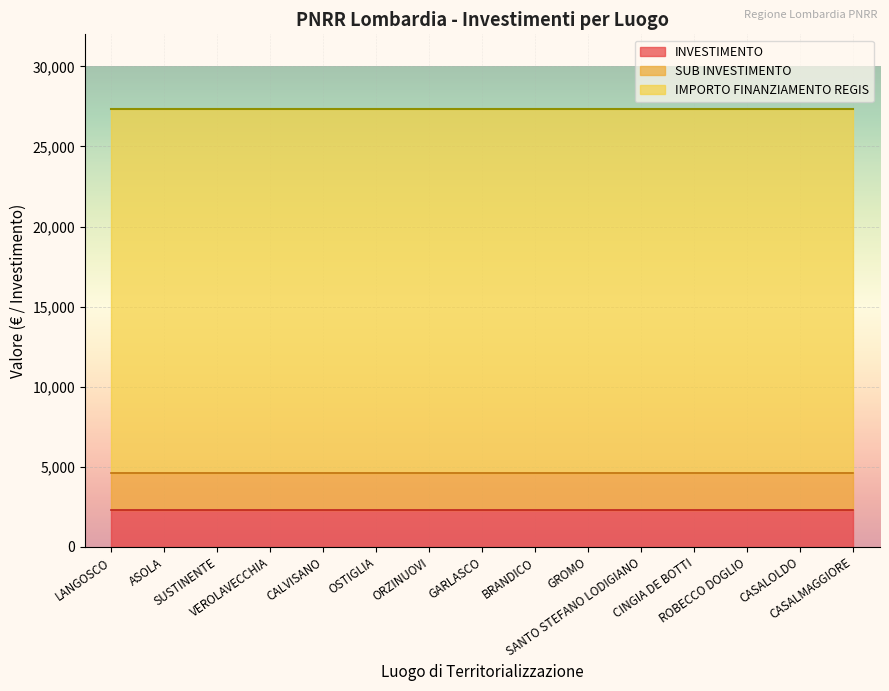

Which series has the largest total across all categories?

IMPORTO FINANZIAMENTO REGIS